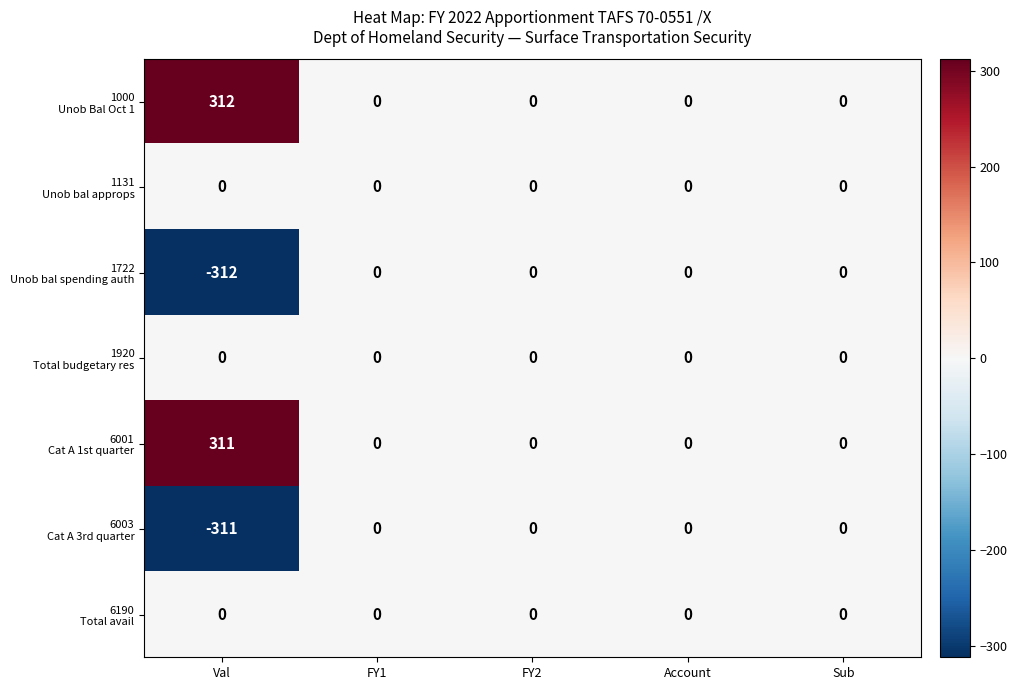

At which category does the chart reach its peak across all series?

Val